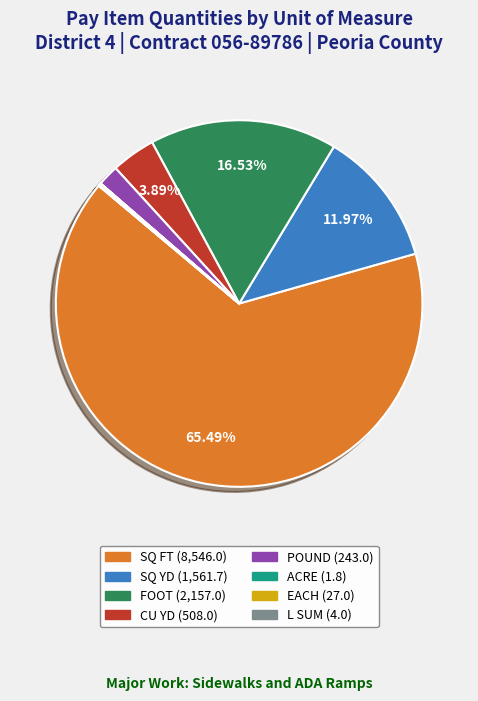

Does SQ FT account for over 50% of the chart?

Yes